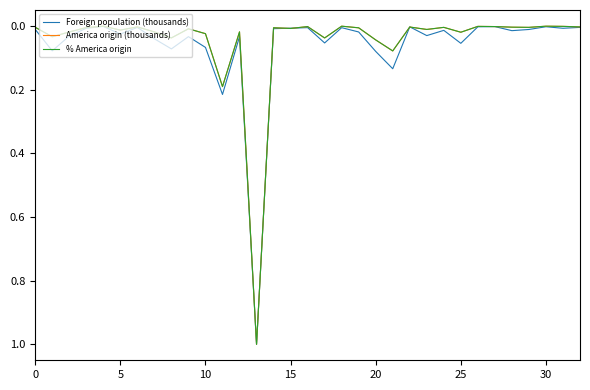

What is the maximum value shown in the chart?

1.0